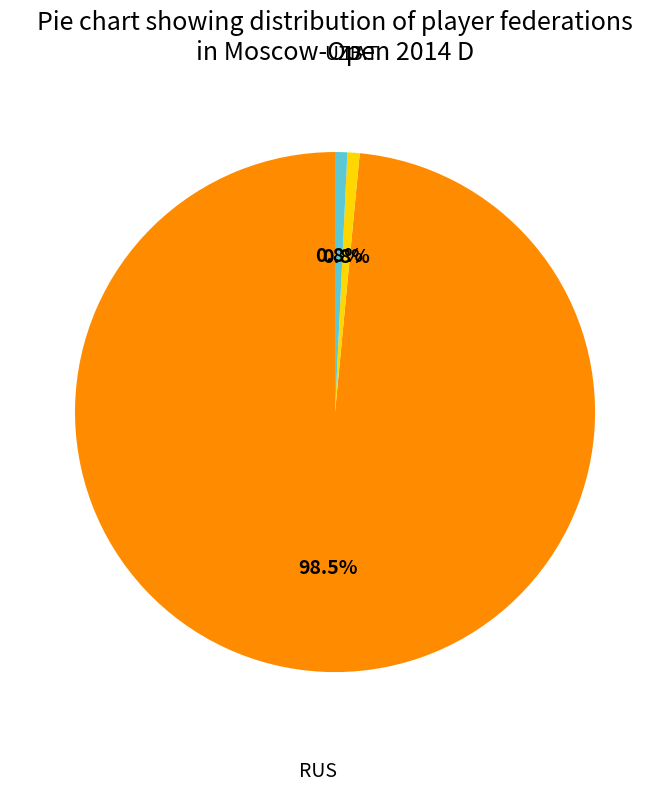

How many segments does this pie chart have?

3